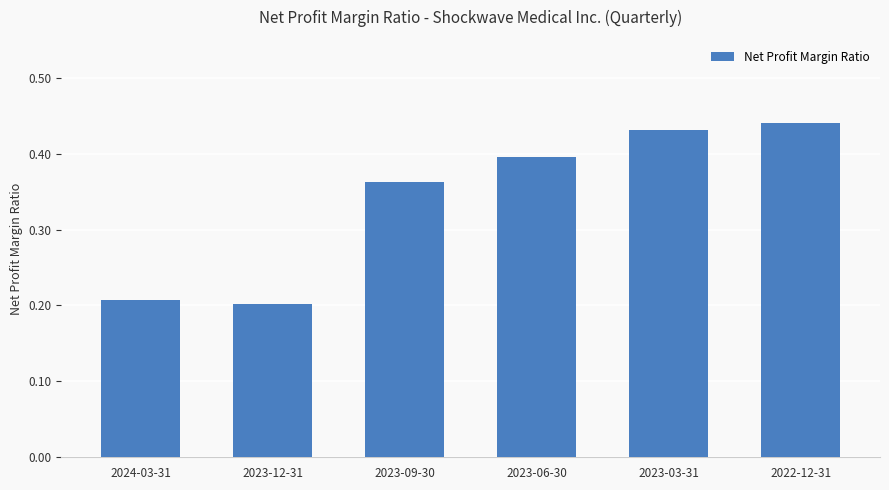

Between 2023-06-30 and 2023-09-30, which is larger?

2023-06-30